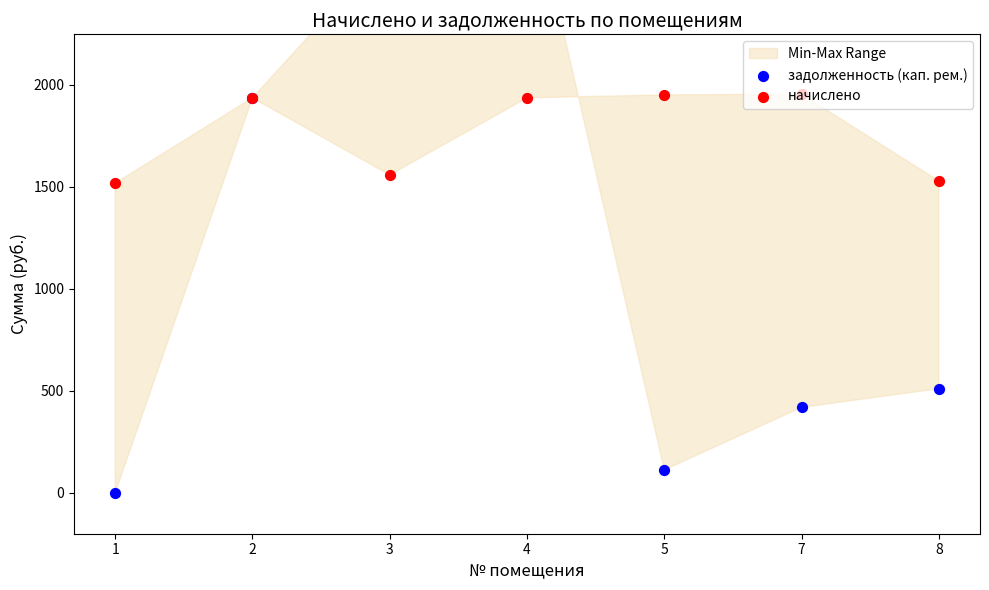

At which category is the sum across all series the highest?

4